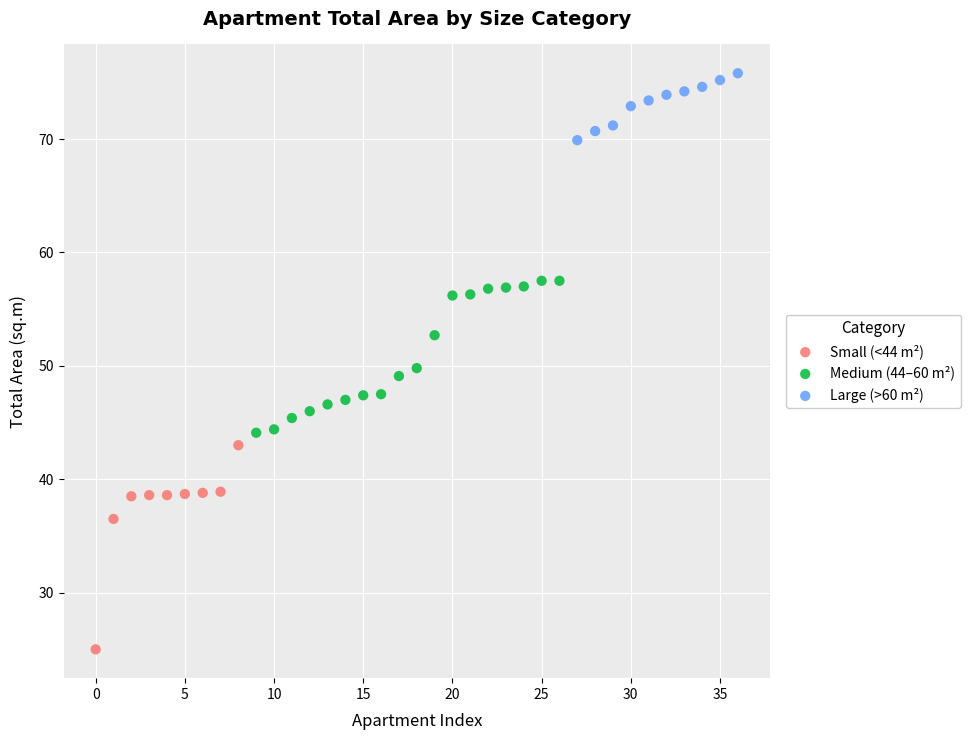

Which series reaches the minimum Y coordinate?

Small (<44 m²)